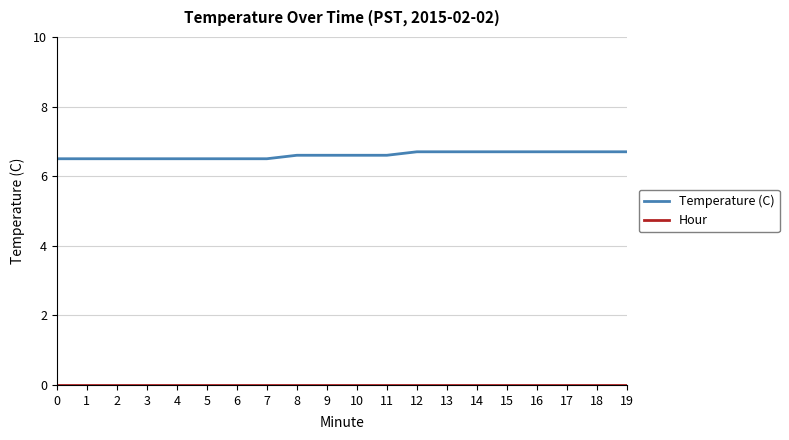

The value of Temperature (C) at 5 is 6.5. True or false?

True